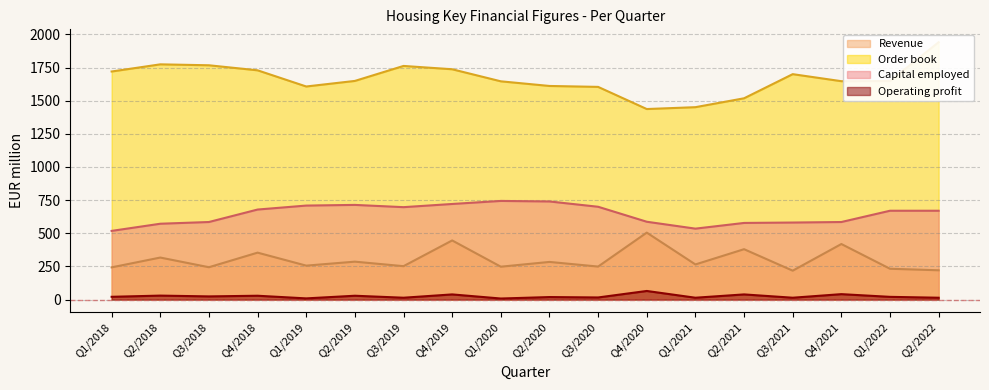

Which series has the largest range (max minus min)?

Order book